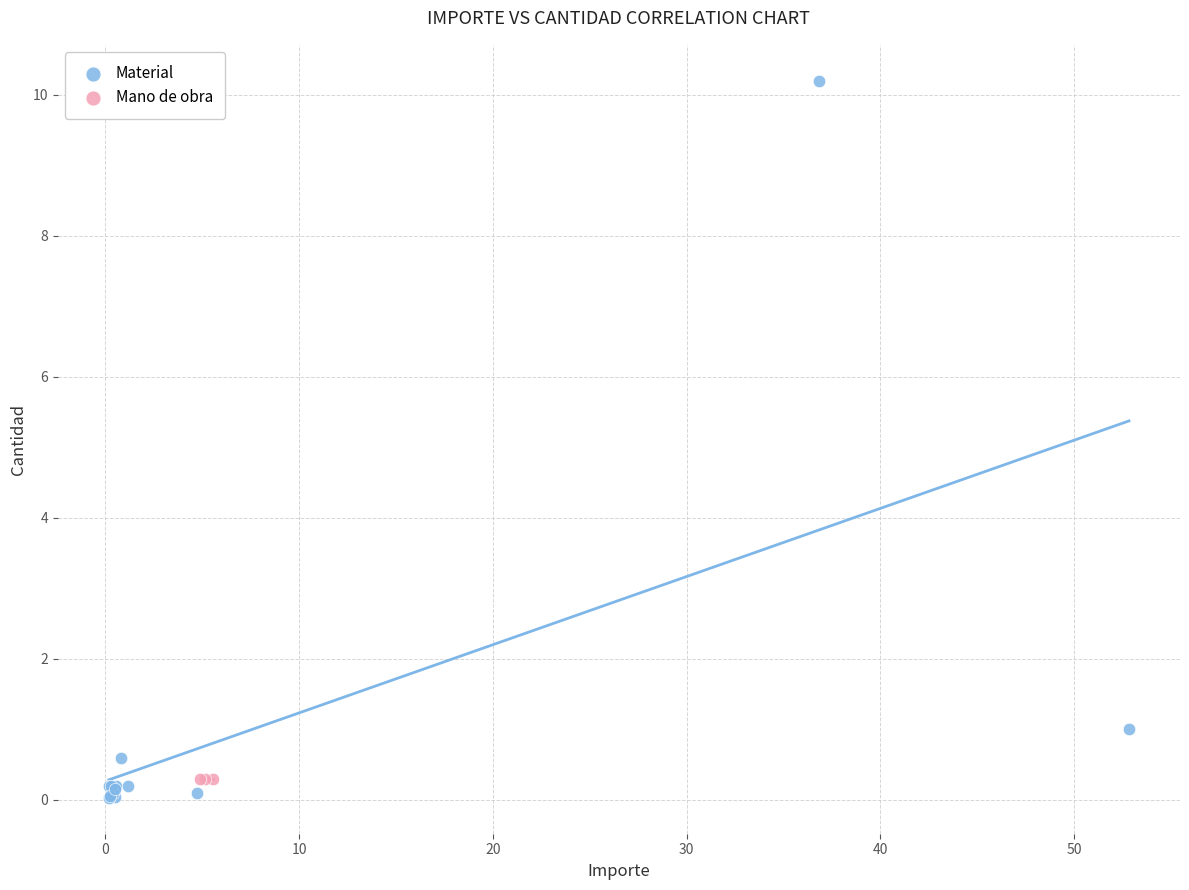

Which series contains the highest Y value?

Material